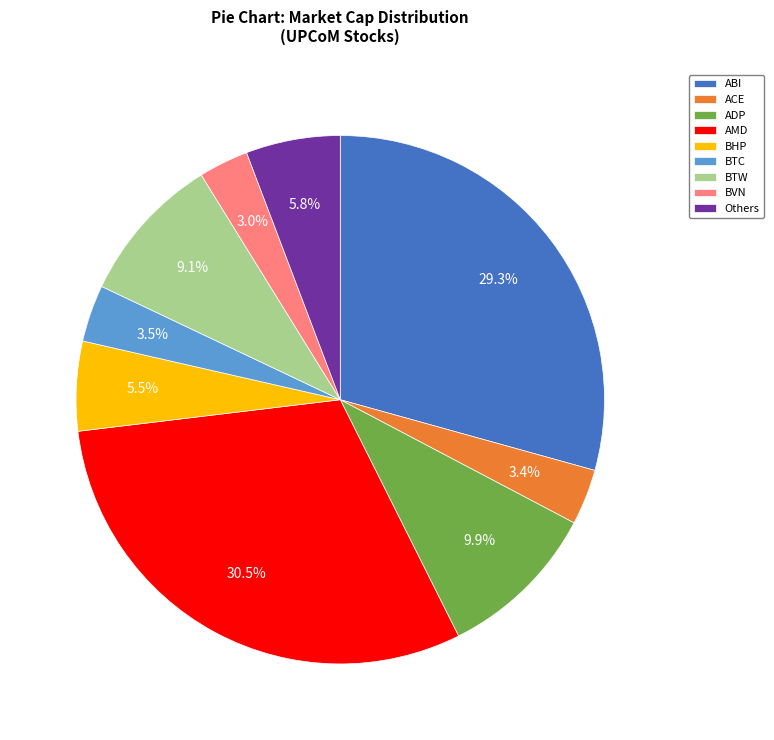

What is the ratio of the value at AMD to the value at ABI?

1.0